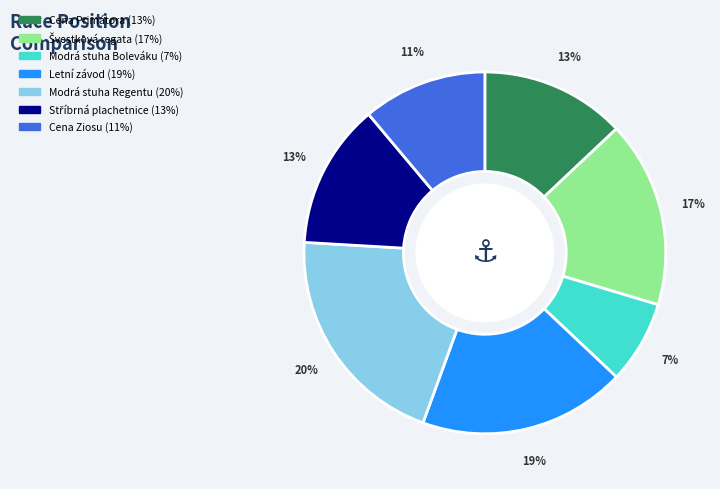

Approximately how many times larger is the value at Modrá stuha Regentu compared to Cena Ziosu?

1.8